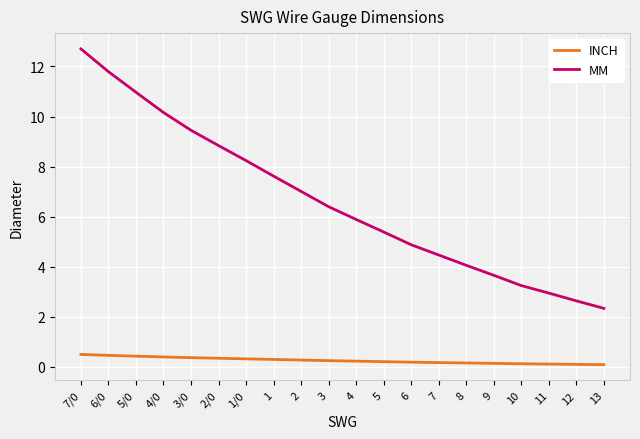

What is the sum of the INCH values at 5/0 and 9?

0.6